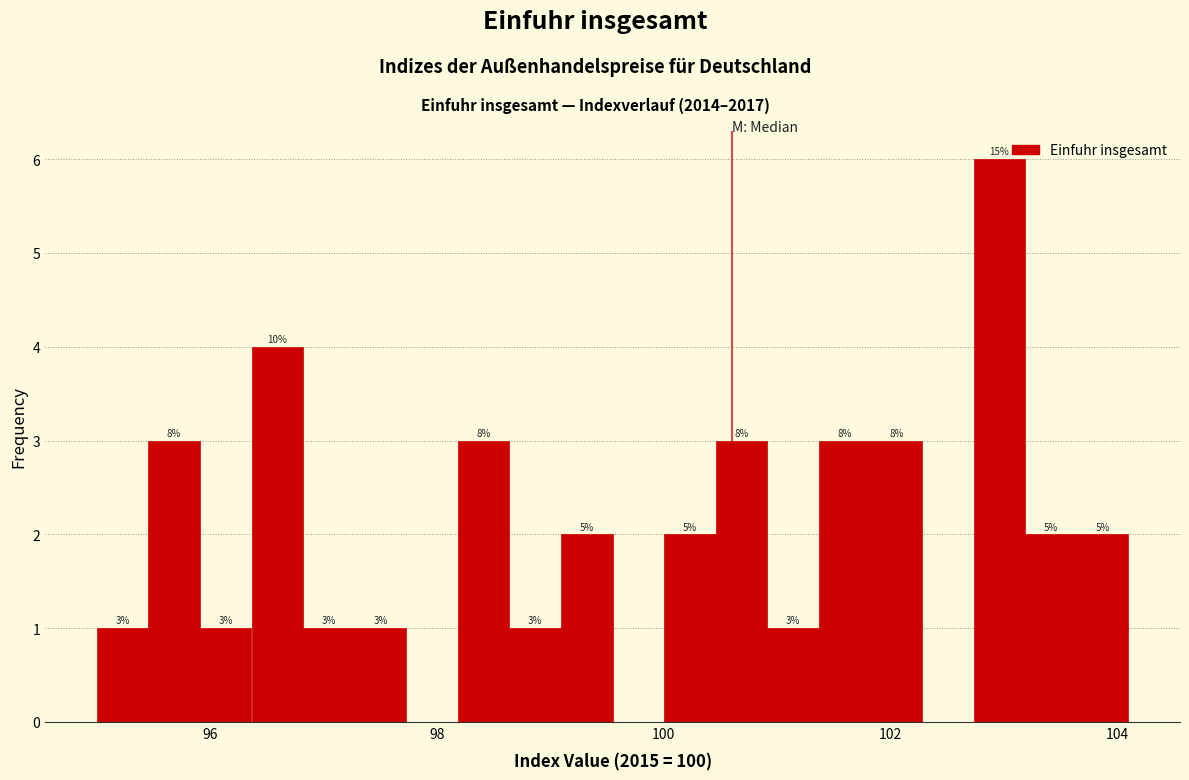

Read against the x-axis, roughly where is the centre of the tallest bar?

103.0